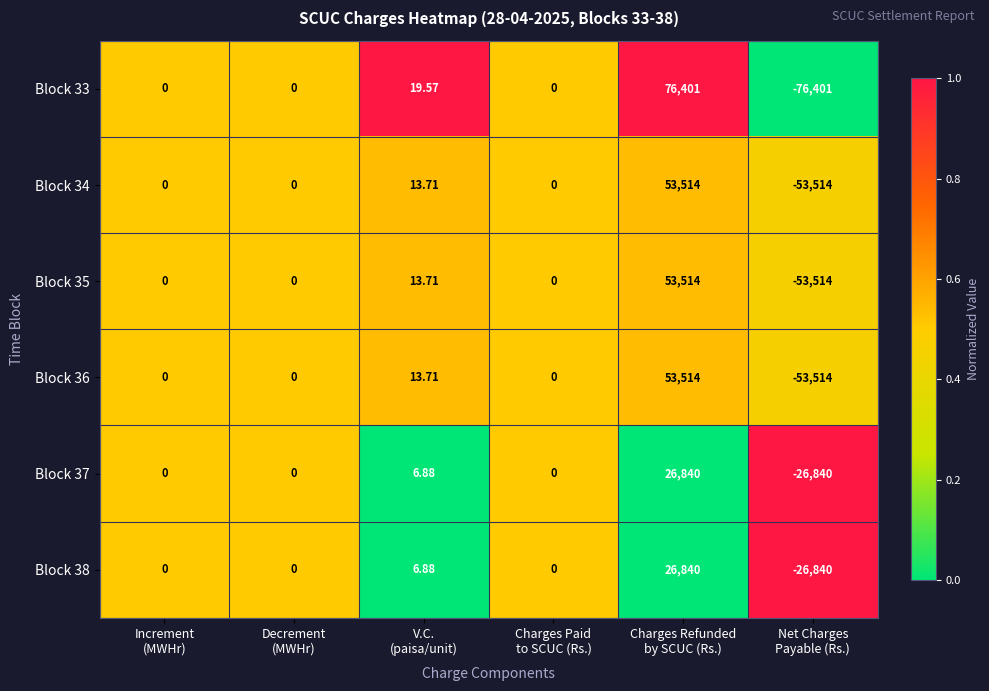

Which series changed the most between Increment
(MWHr) and V.C.
(paisa/unit)?

Block 33